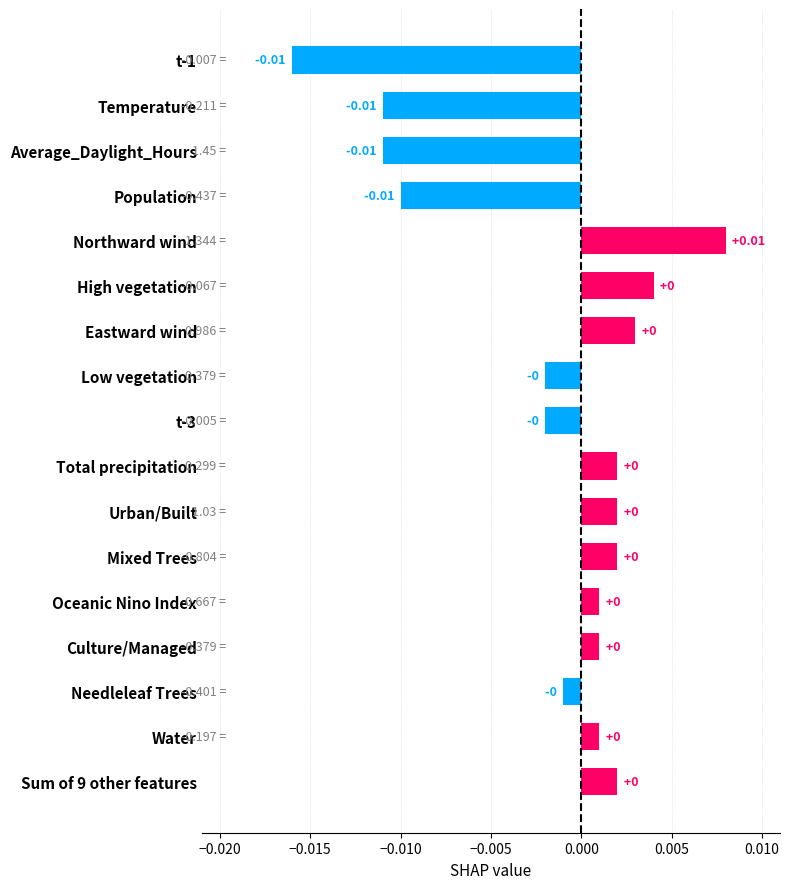

Which category has the highest value across all series?

Northward wind